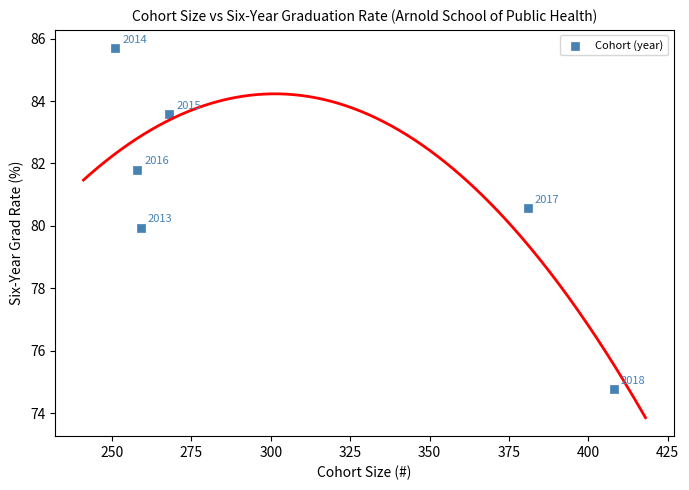

What is the average X value?

304.2